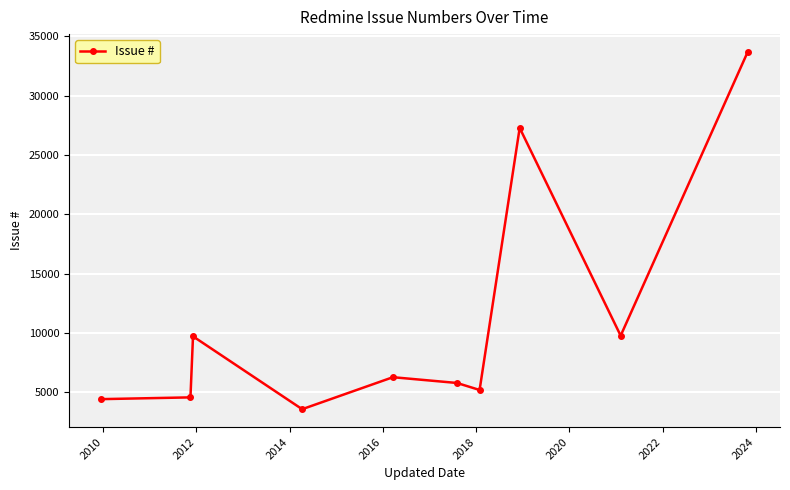

What is the sum of all values?

110317